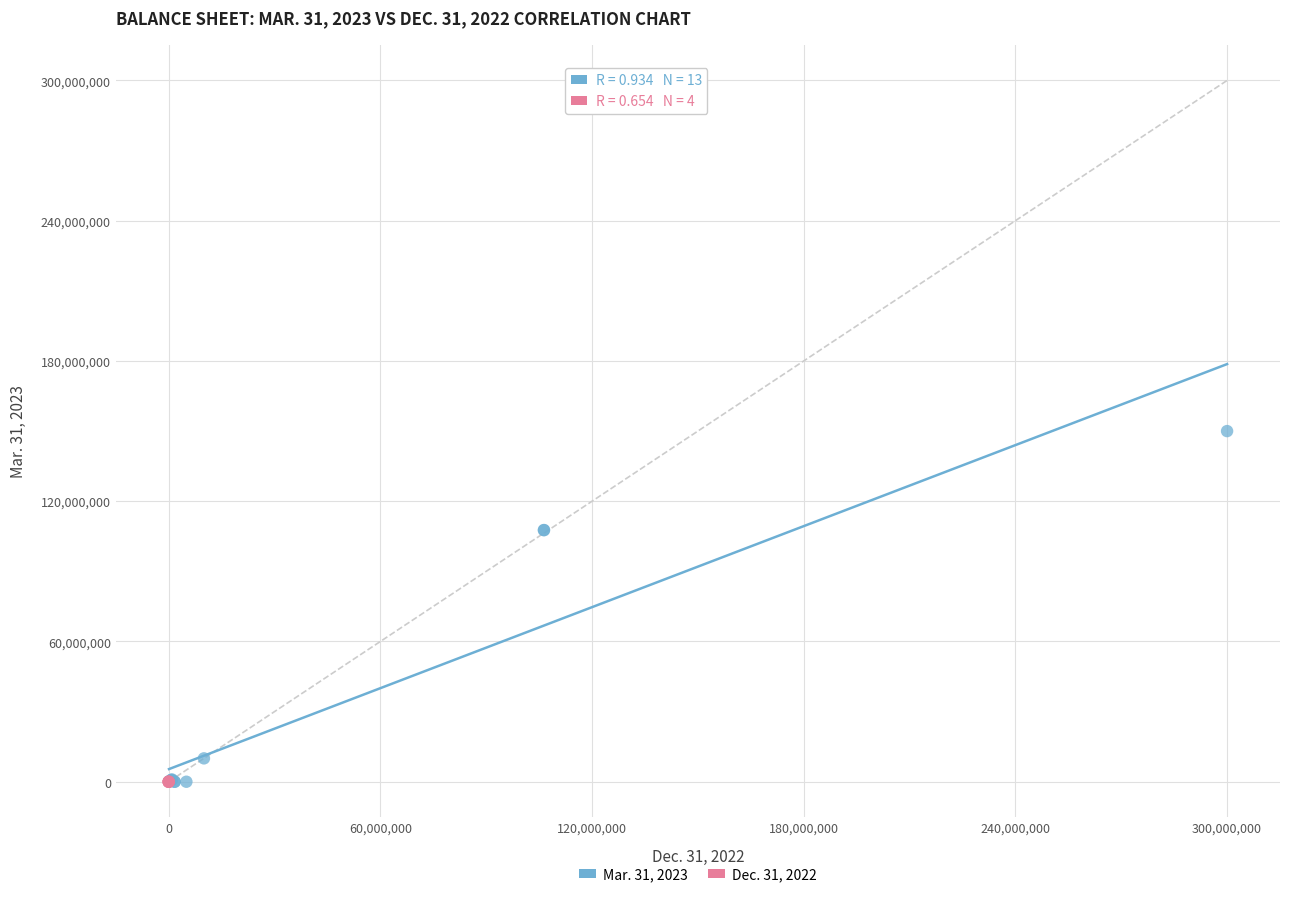

Which series reaches the maximum Y coordinate?

Mar. 31, 2023